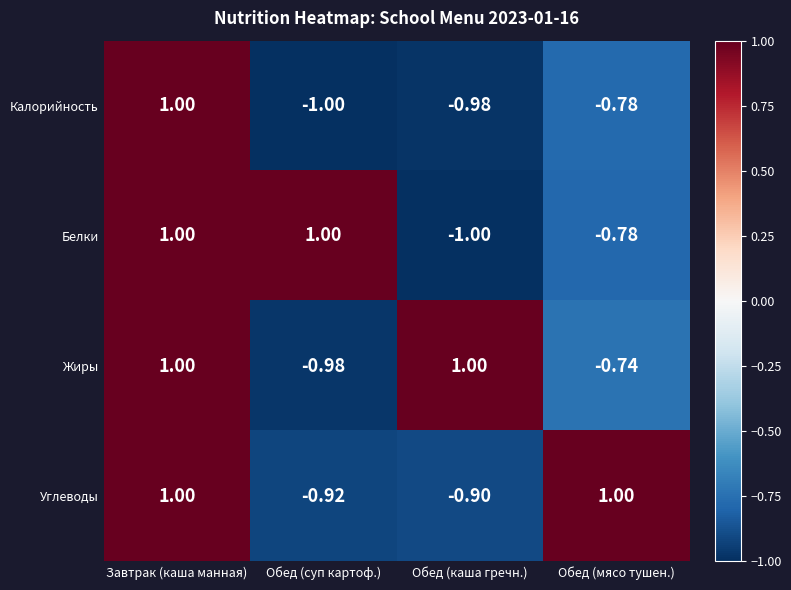

At which category is the sum across all series the highest?

Завтрак (каша манная)